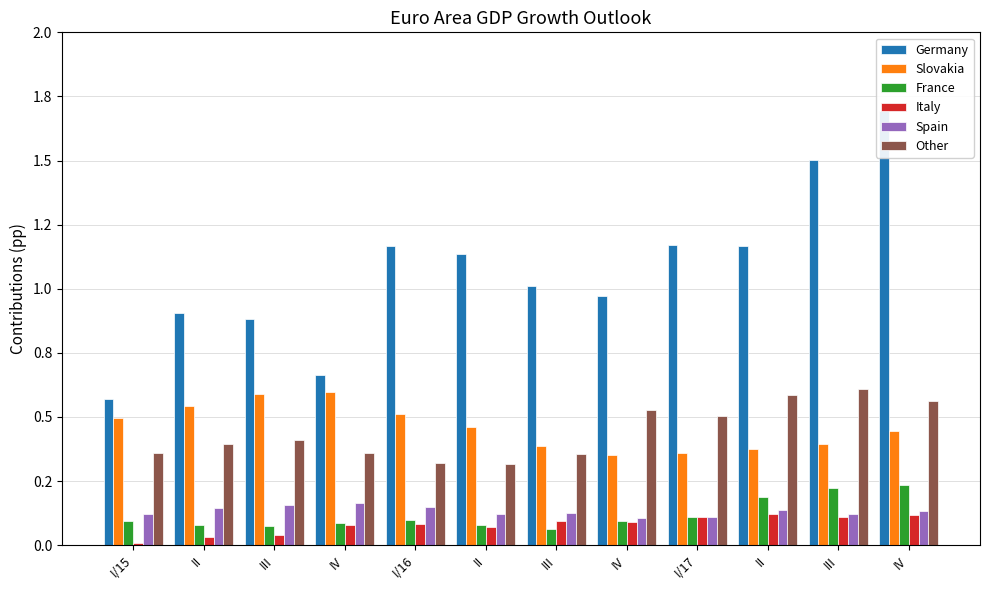

Which series has the widest spread of values?

Germany